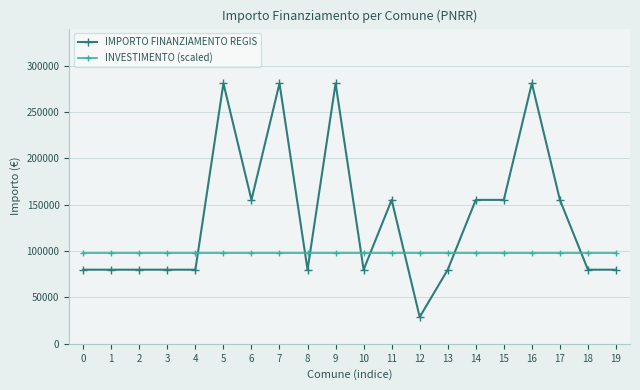

What is the spread (max minus min) of values at 16?

182932